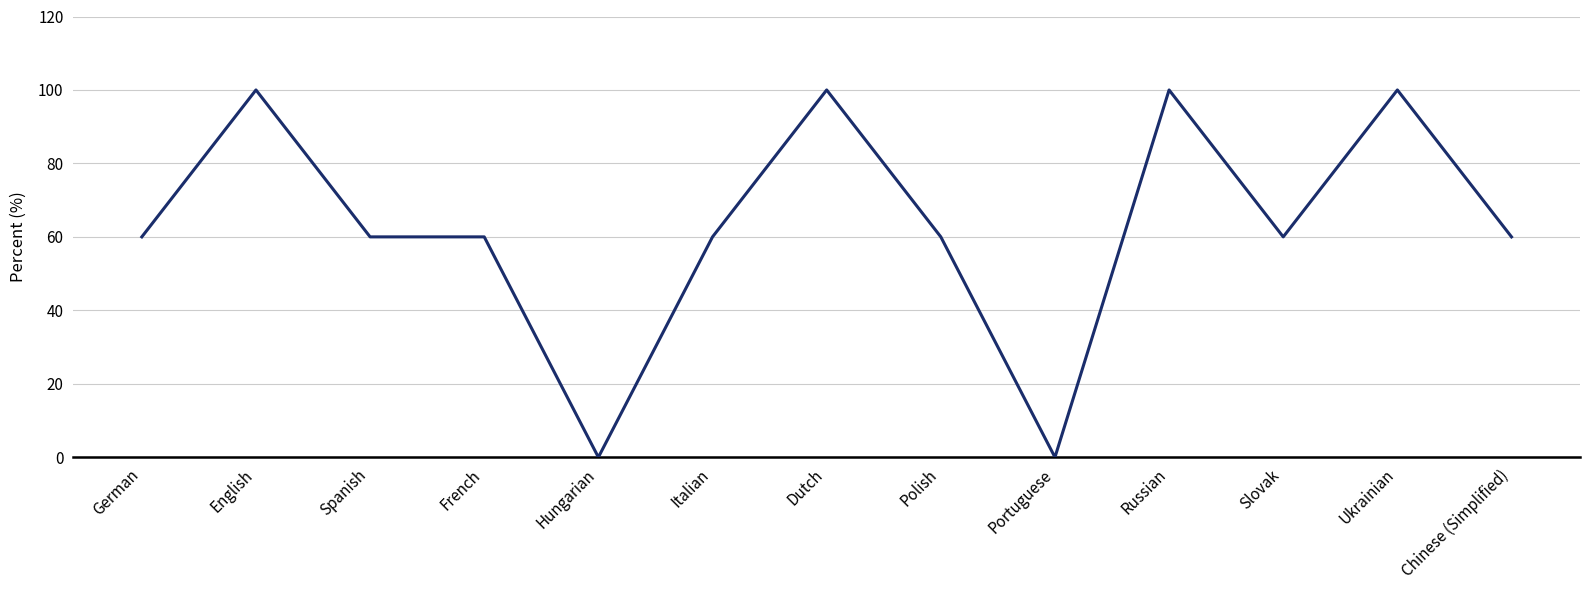

What is the average value?

63